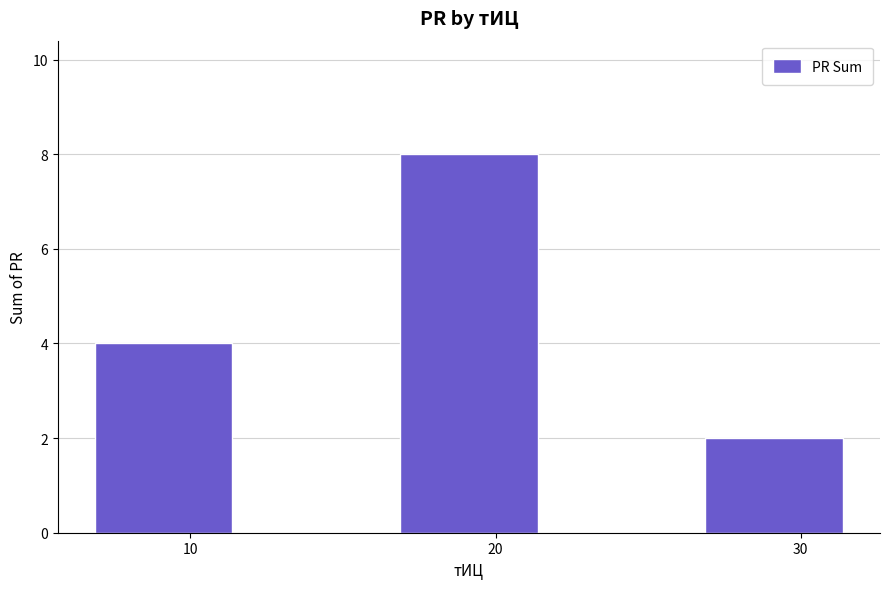

Is it true that the value at 10 is 4?

True